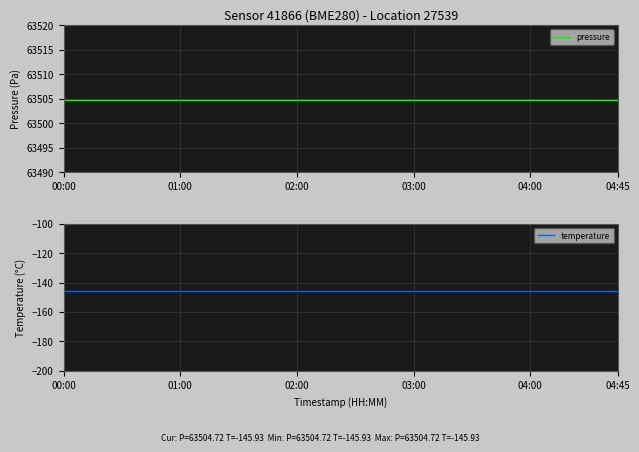

True or false: temperature and pressure cross at least once.

False